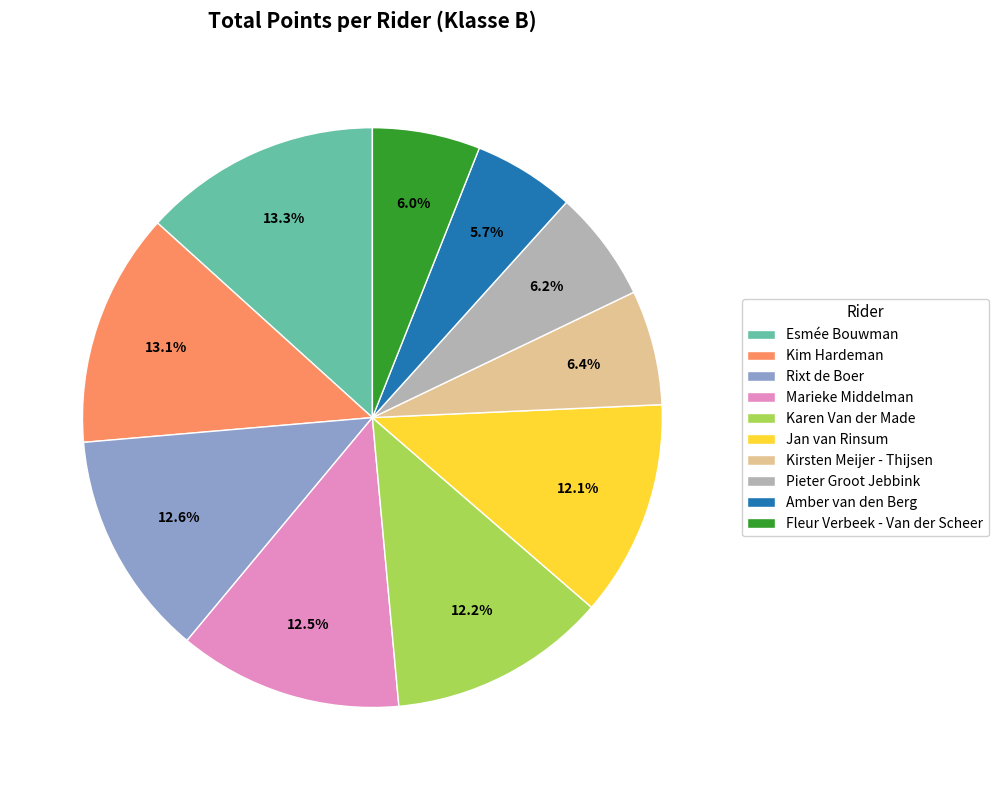

Combined, do Karen Van der Made and Kim Hardeman account for over 50%?

No